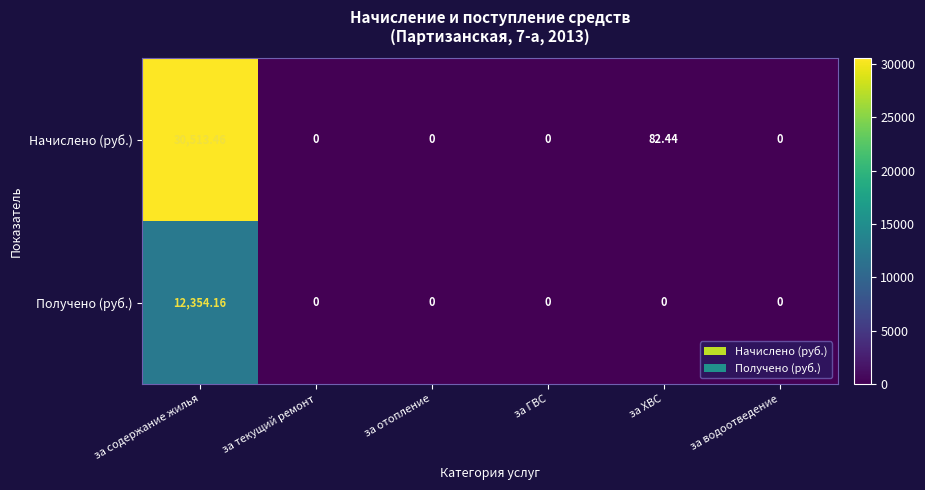

Rank the series by their maximum value, from highest to lowest.

Начислено (руб.), Получено (руб.)